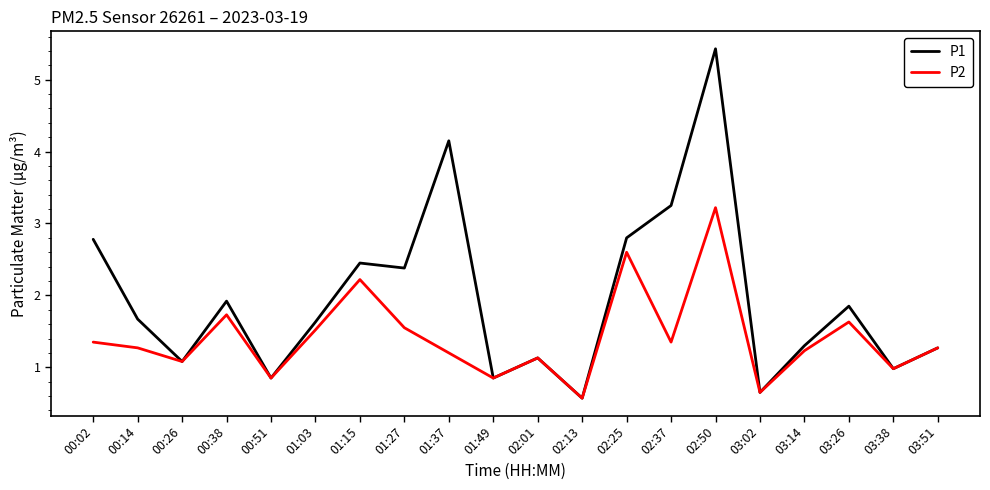

What position from the right is 03:51?

1